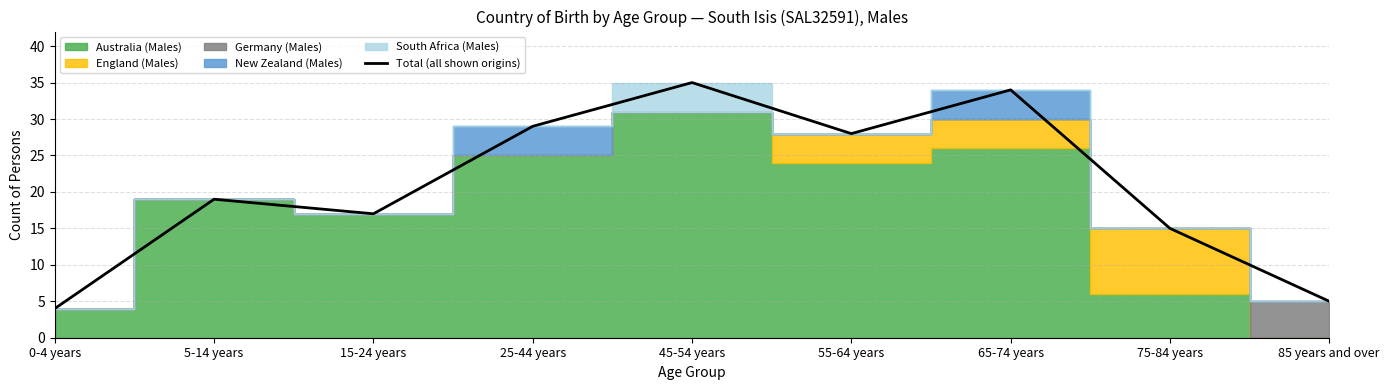

List the labels in order of value, largest first.

45-54 years, 65-74 years, 25-44 years, 55-64 years, 5-14 years, 15-24 years, 75-84 years, 85 years and over, 0-4 years